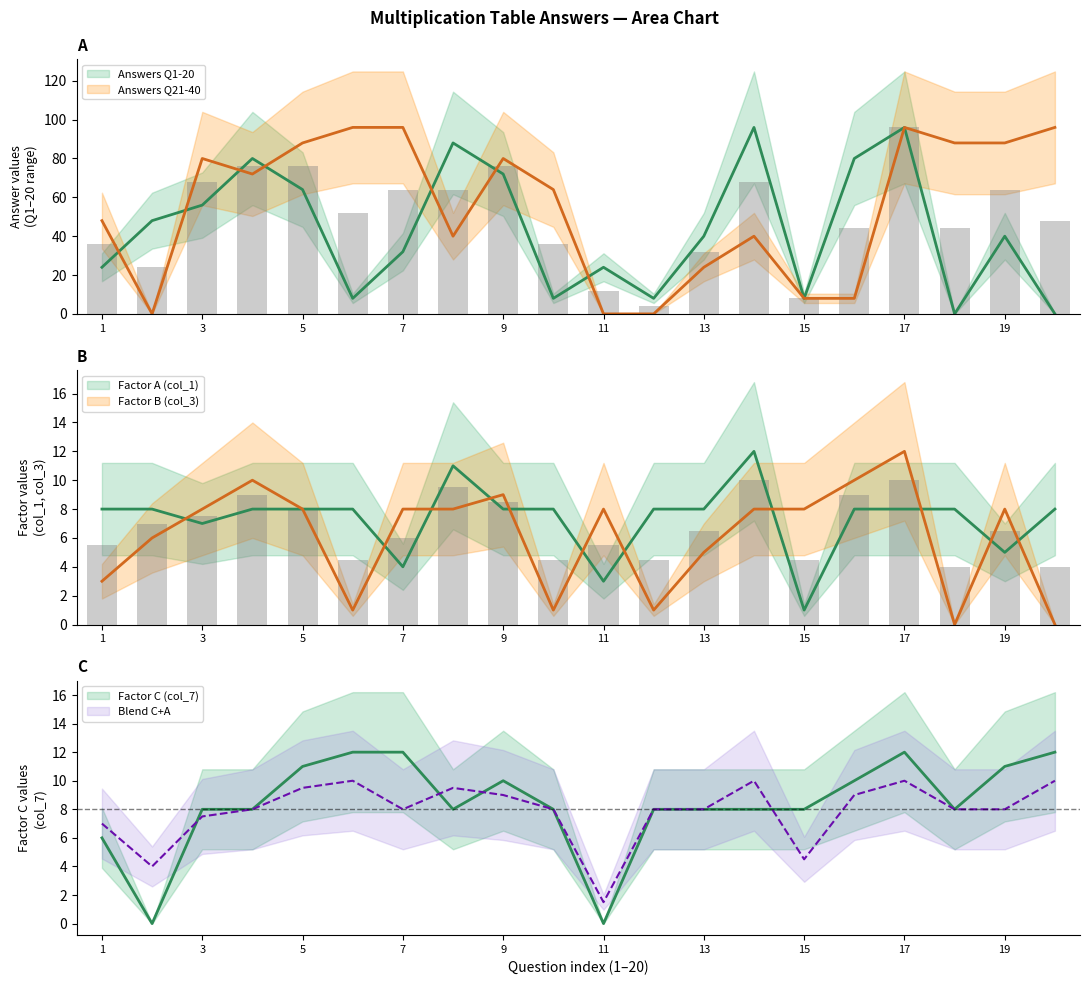

At which category does the chart reach its minimum across all series?

18